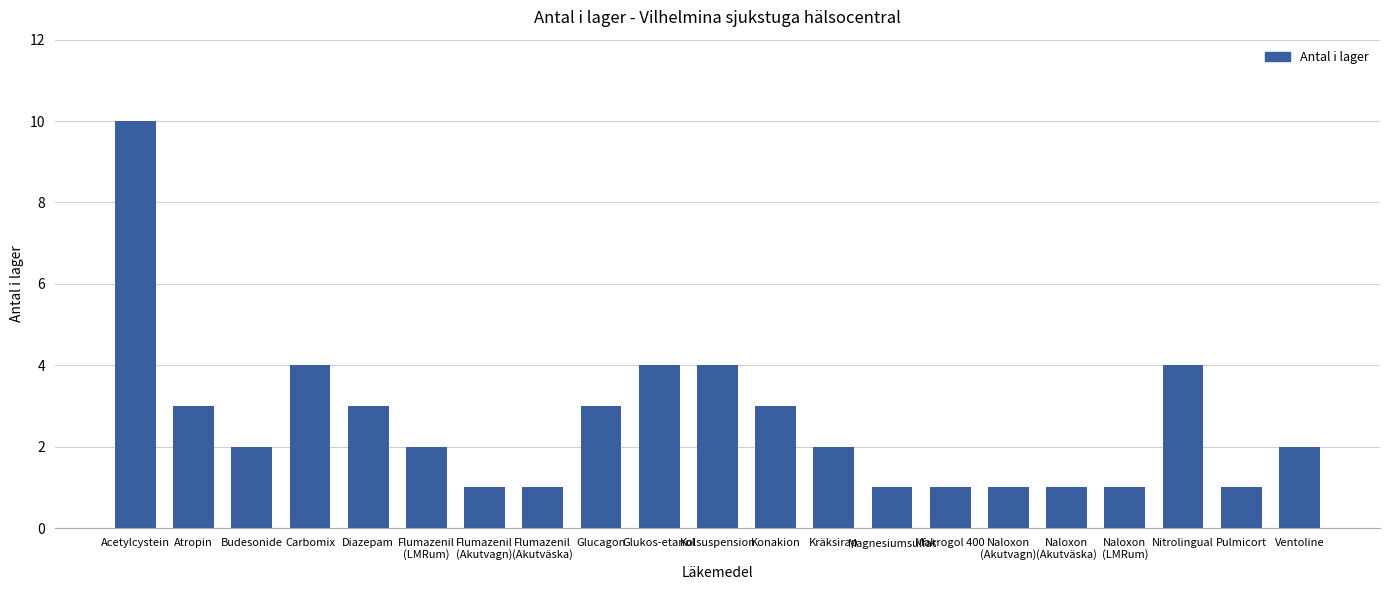

How many bars are there in total?

21